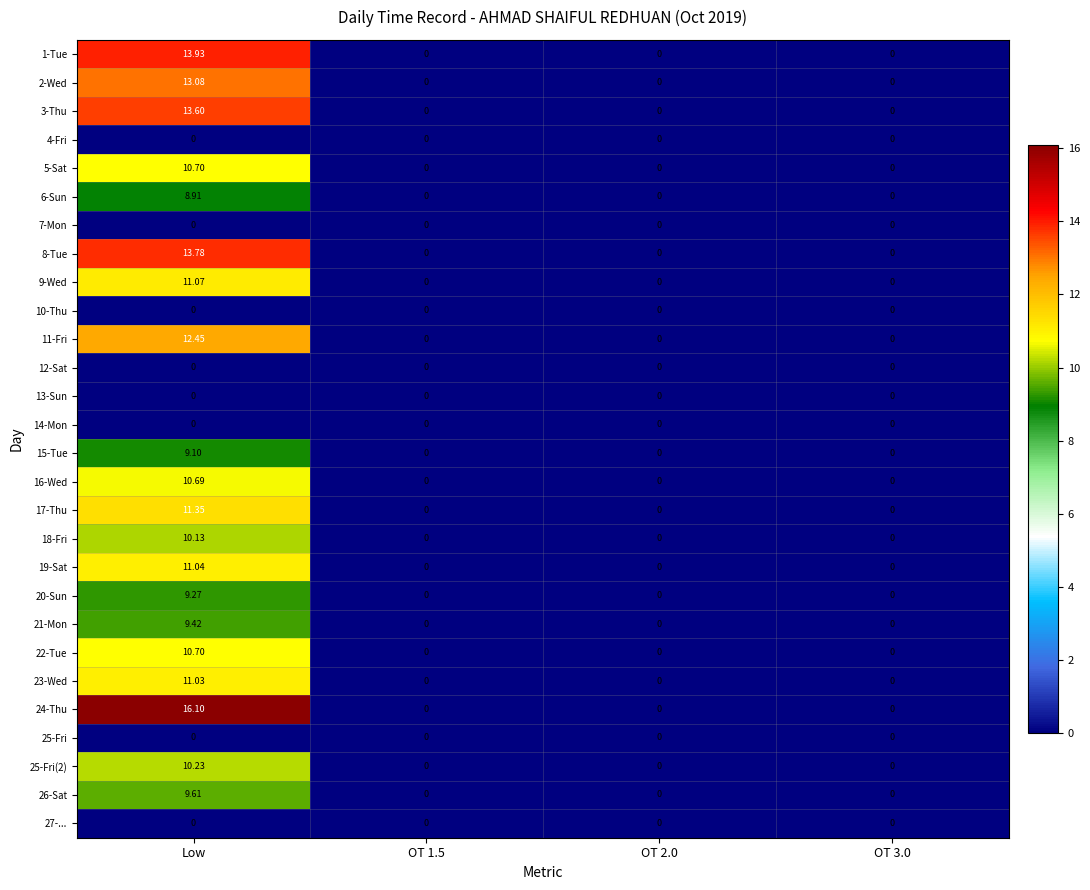

Which series has the largest total across all categories?

24-Thu